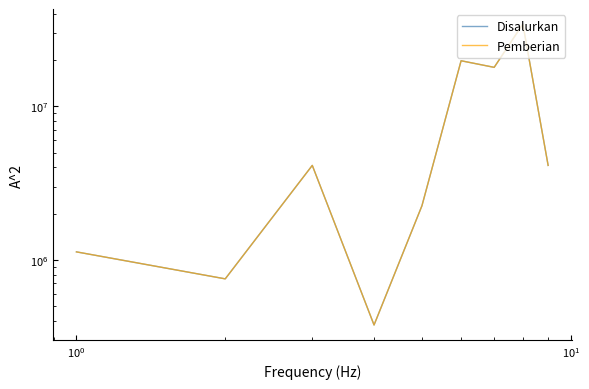

How many interior local peaks does the Pemberian series have?

3